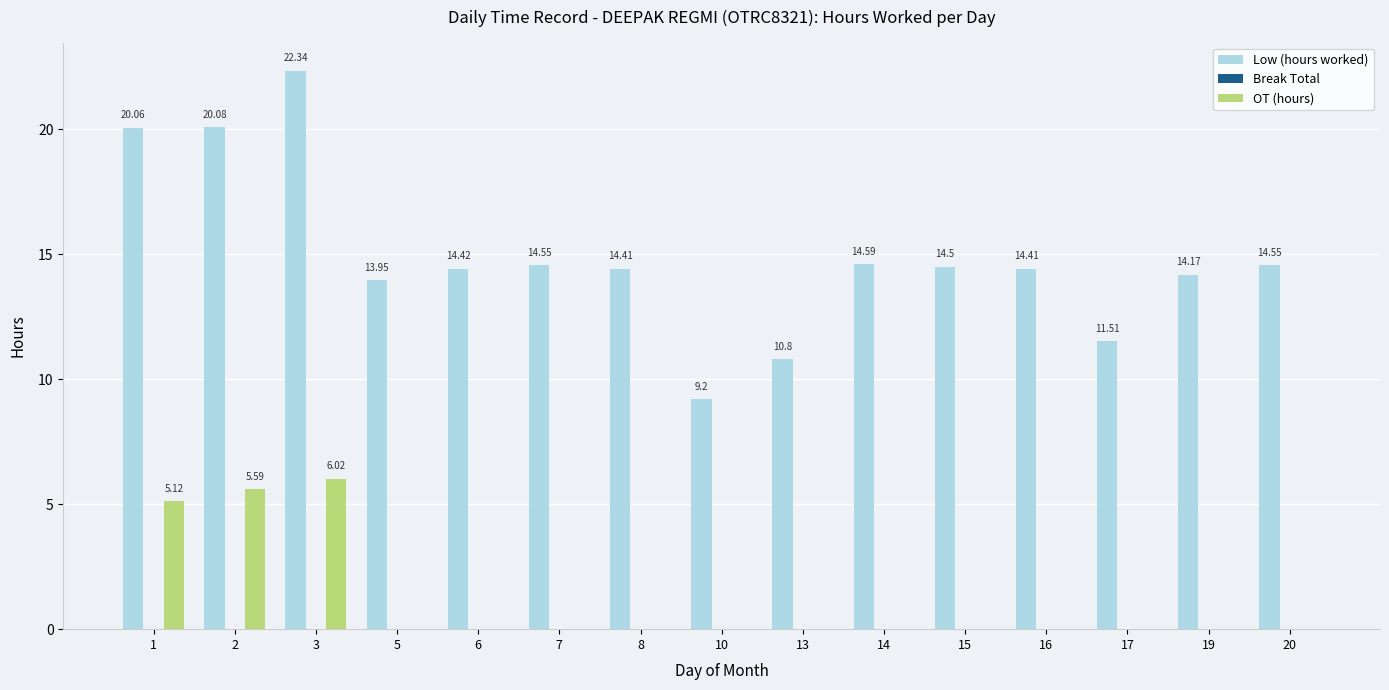

Which label corresponds to the largest value in the chart?

3